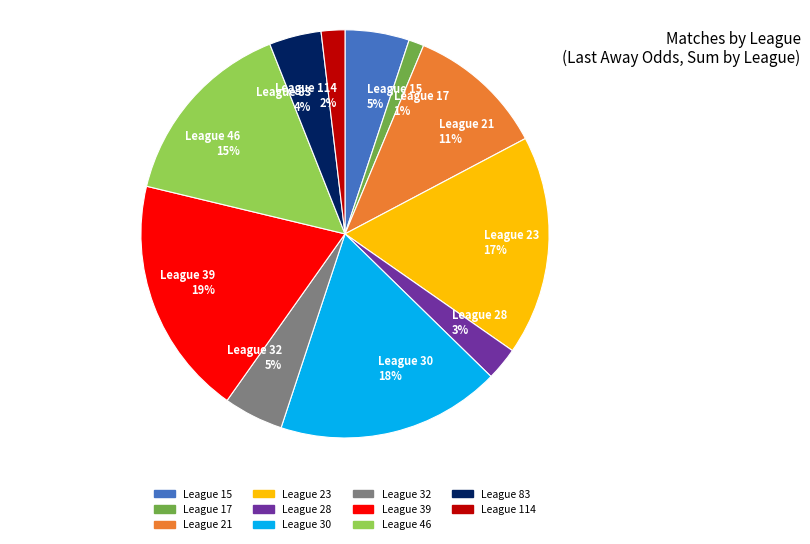

Is there a majority slice in this chart?

No